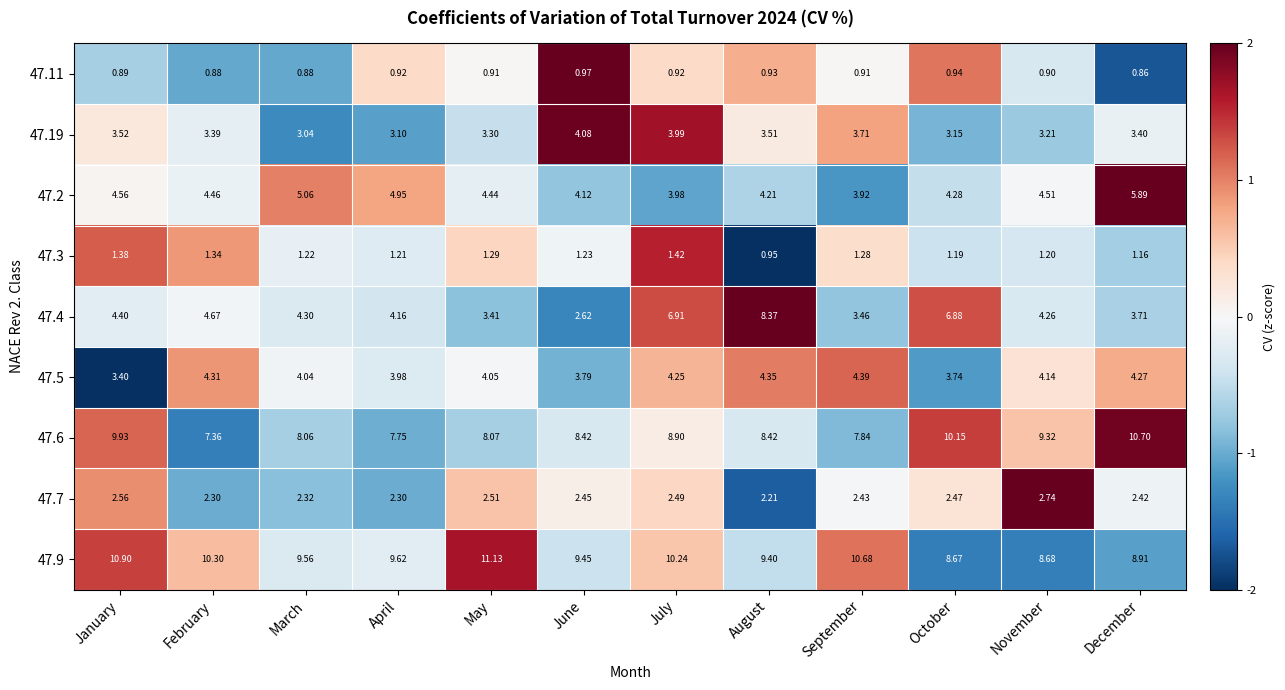

List the series in order of their peak value, lowest first.

47.11, 47.3, 47.7, 47.19, 47.5, 47.2, 47.4, 47.6, 47.9